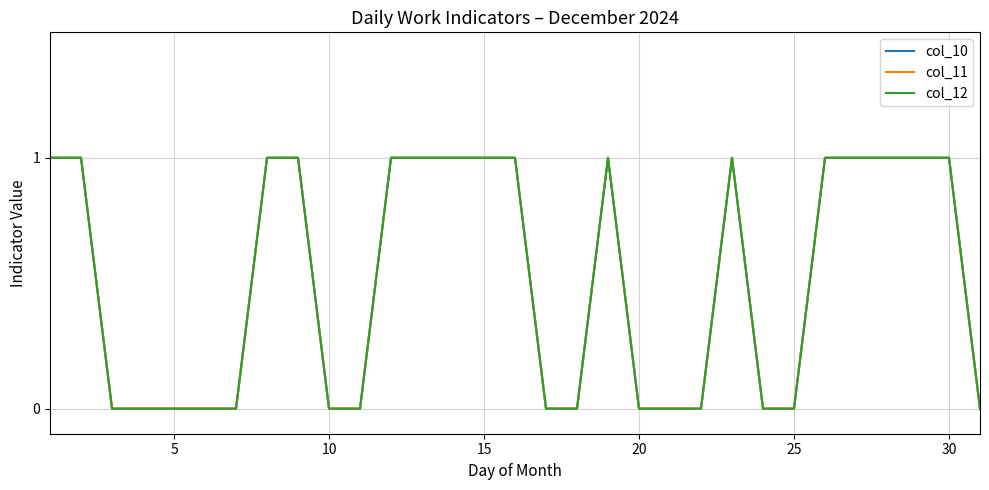

Does the chart have visible grid lines?

Yes